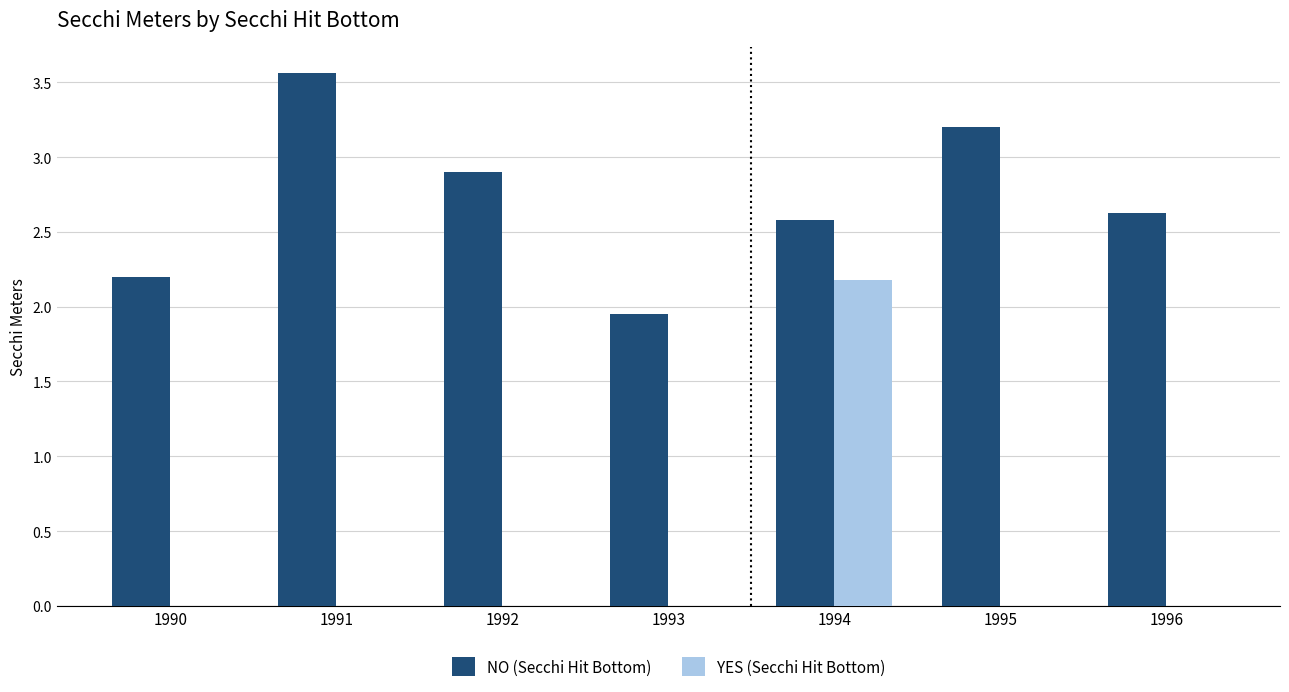

At which label does YES (Secchi Hit Bottom) reach its peak?

1994